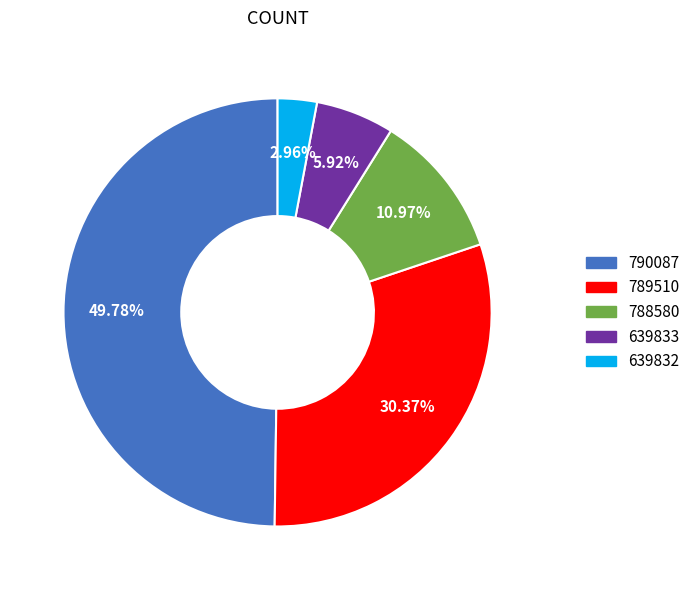

How many slices are in this pie chart?

5